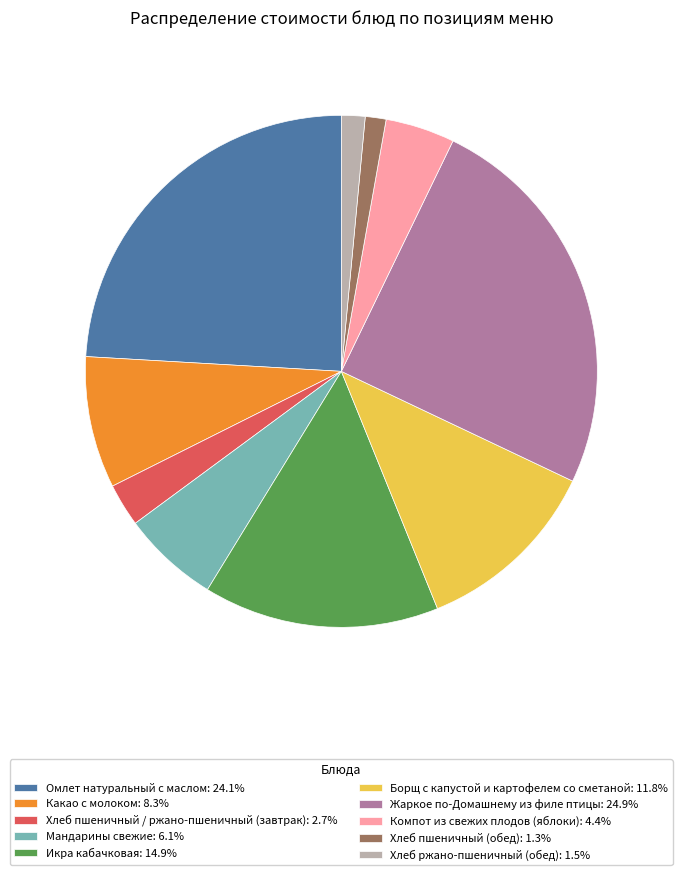

Do Хлеб пшеничный / ржано-пшеничный (завтрак) and Компот из свежих плодов (яблоки) together represent more than half of the pie?

No